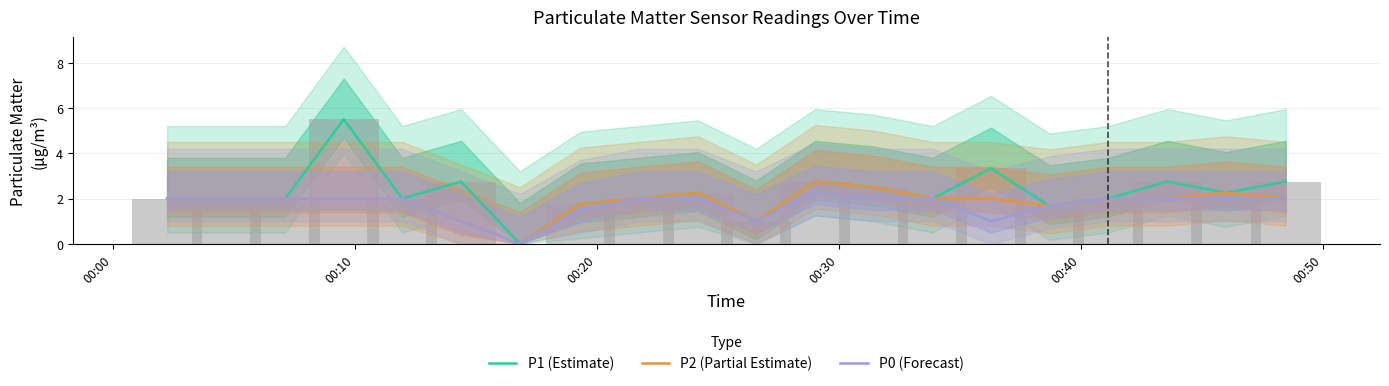

What is the sum of all P0 (Forecast) values?

34.4